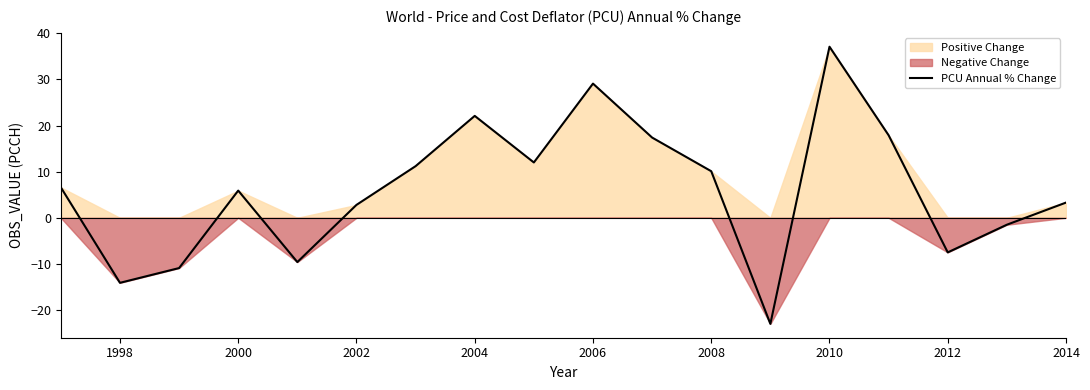

How many lines are shown in the chart?

1